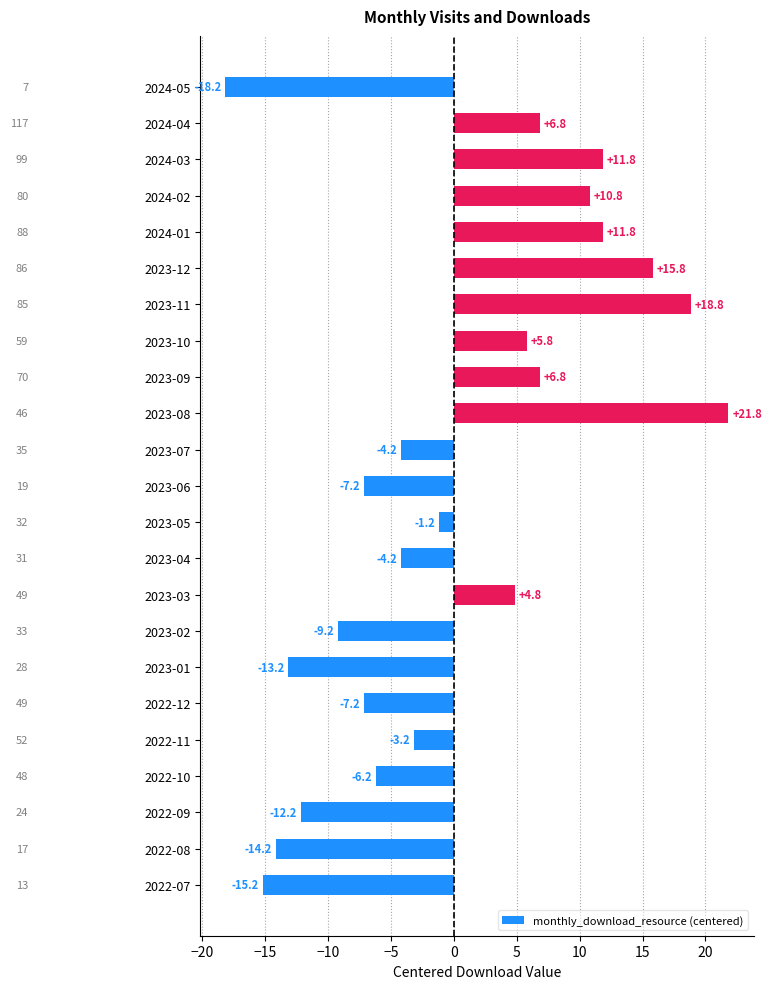

The value at 2023-03 is 6.6. True or false?

False